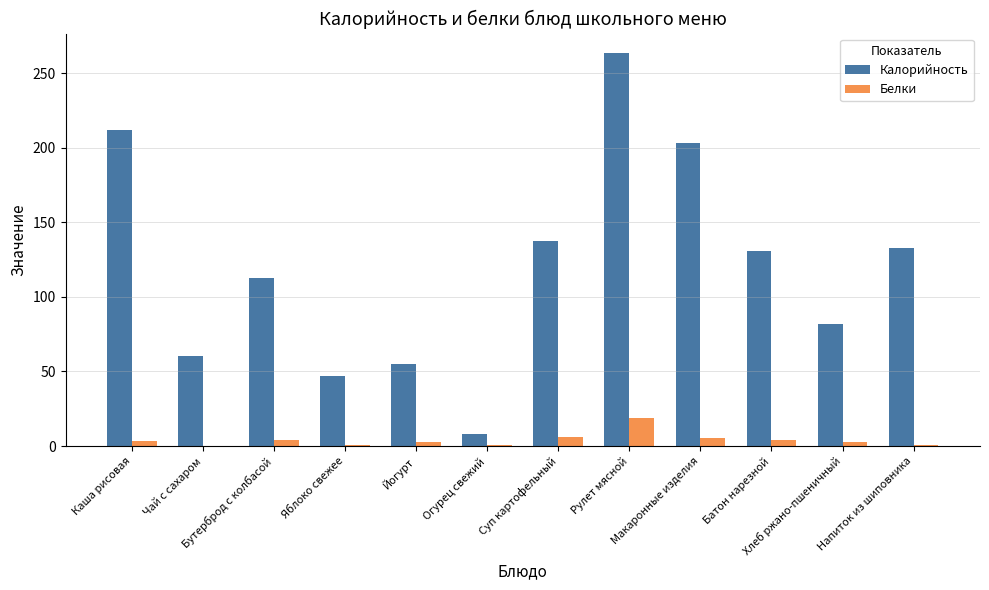

What is the sum of all Калорийность values?

1444.7